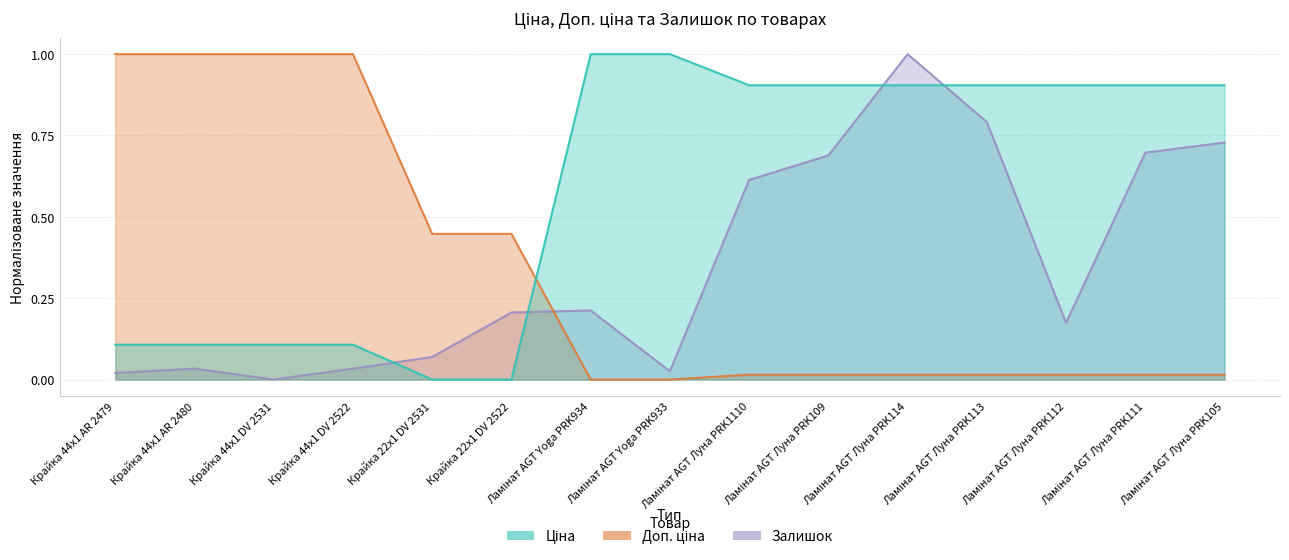

Which has a higher value, Ламінат AGT Луна PRK114 or Ламінат AGT Yoga PRK934?

Ламінат AGT Yoga PRK934